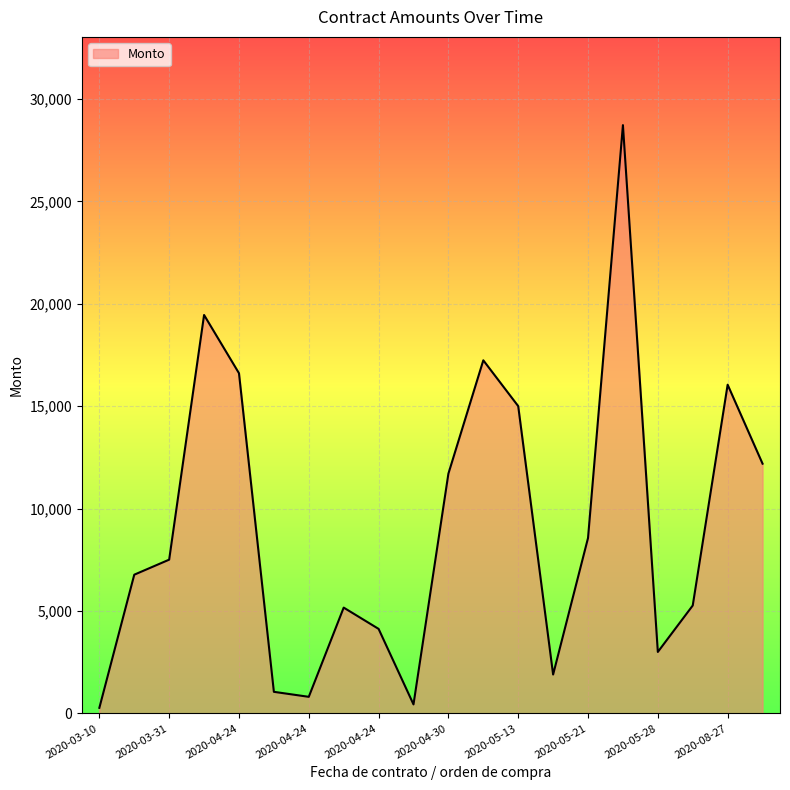

What is the maximum value shown in the chart?

28719.9